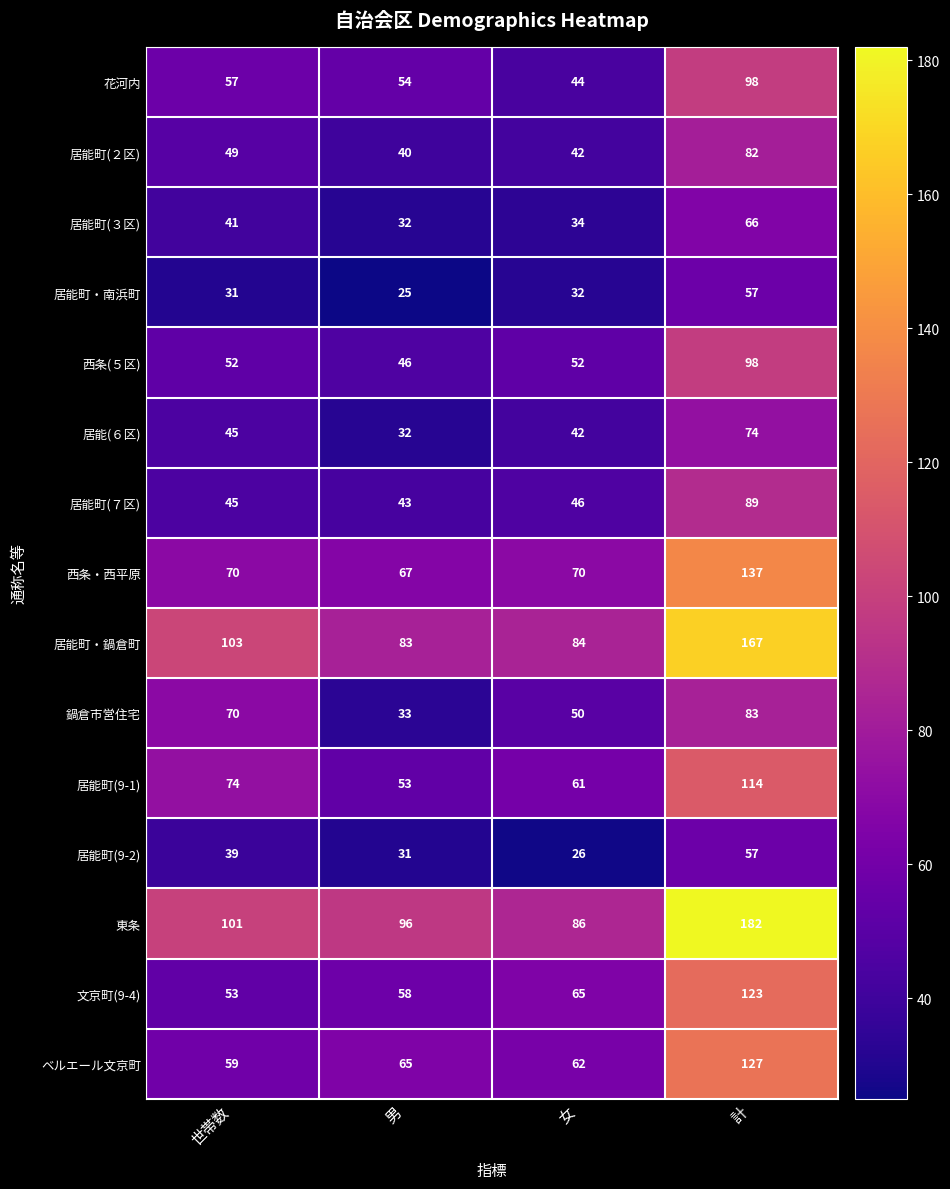

Which series has the largest total across all categories?

東条